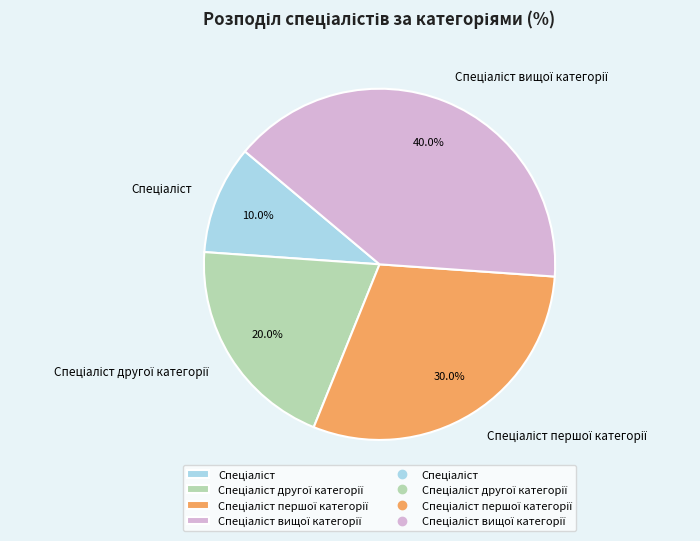

Does any single category account for the majority?

No